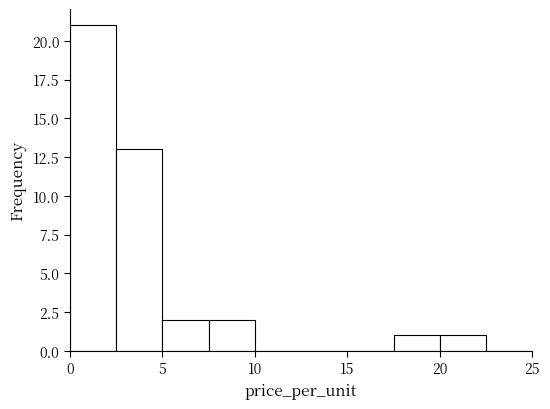

Reading left to right, transcribe this chart: for each bar, give the range it covers on the x-axis and its height. The values are not printed on the chart, so give them approximately, as read against the axis.

0.0 to 2.5: 21
2.5 to 5.0: 13
5.0 to 7.5: 2
7.5 to 10.0: 2
10.0 to 12.5: 0
12.5 to 15.0: 0
15.0 to 17.5: 0
17.5 to 20.0: 1
20.0 to 22.5: 1
22.5 to 25.0: 0